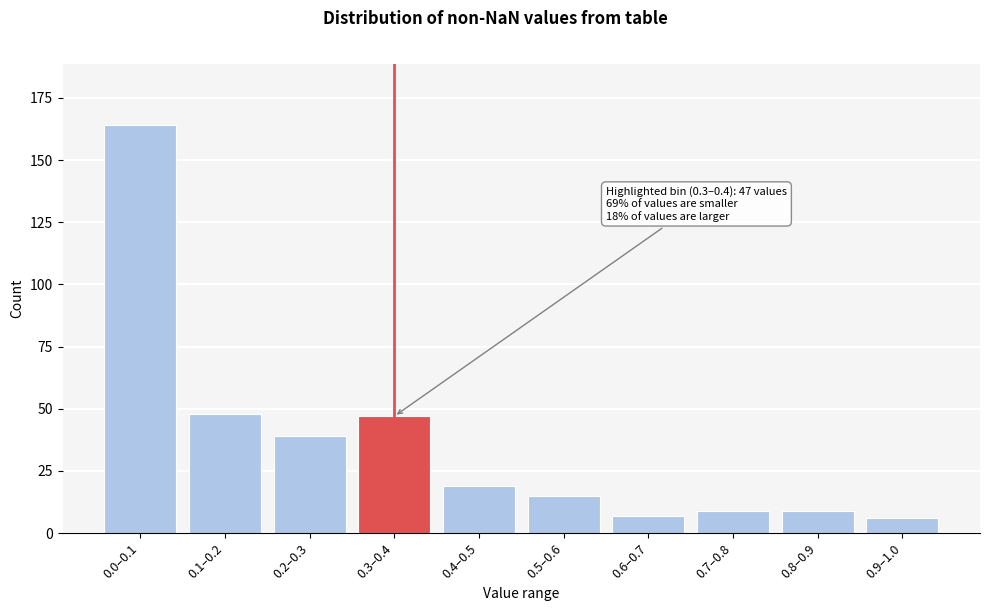

Reading left to right, extract all data points from this chart.

164	48	39	47	19	15	7	9	9	6